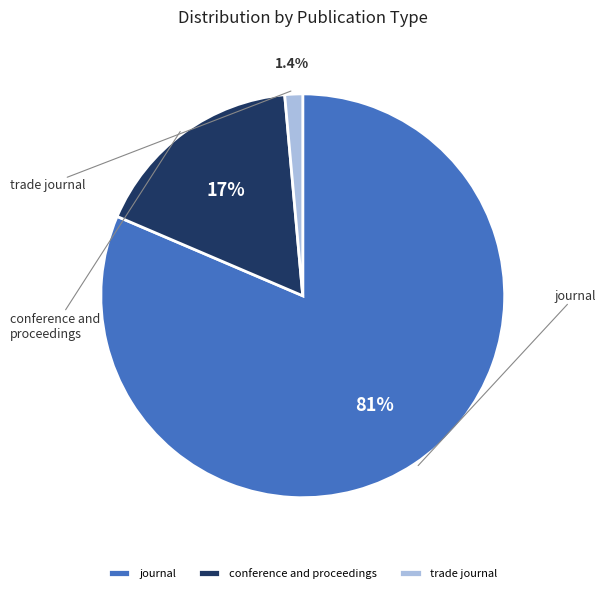

Count the number of slices in the pie.

3